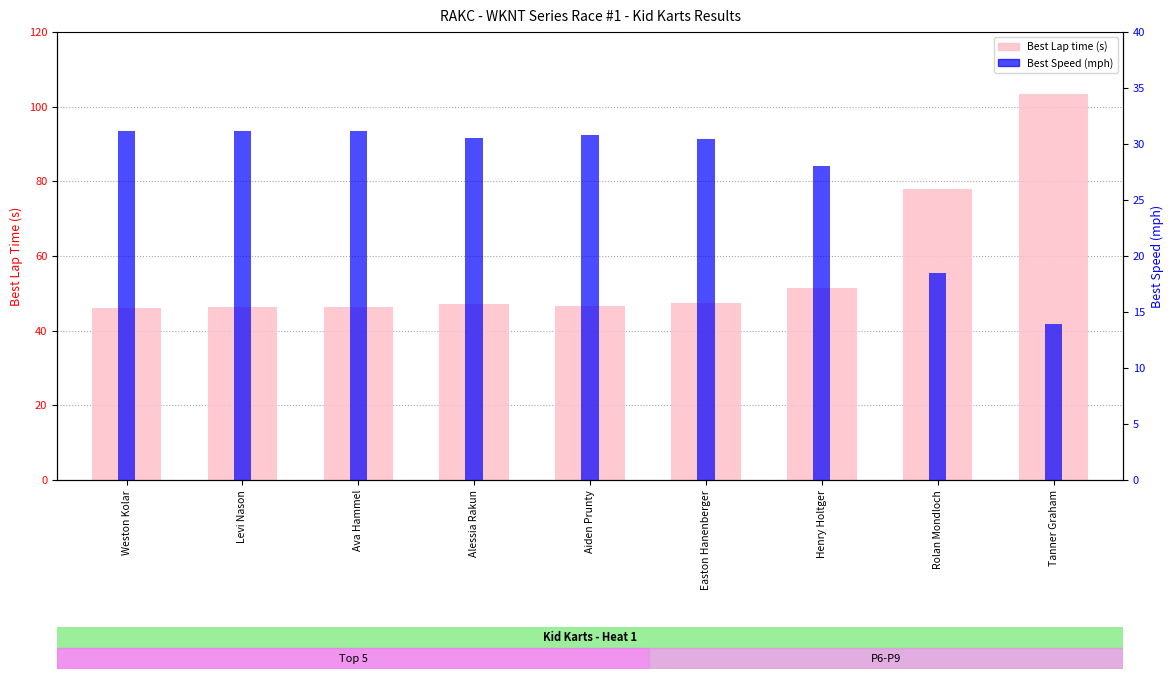

Are the bars grouped side by side (vs. stacked)?

Yes